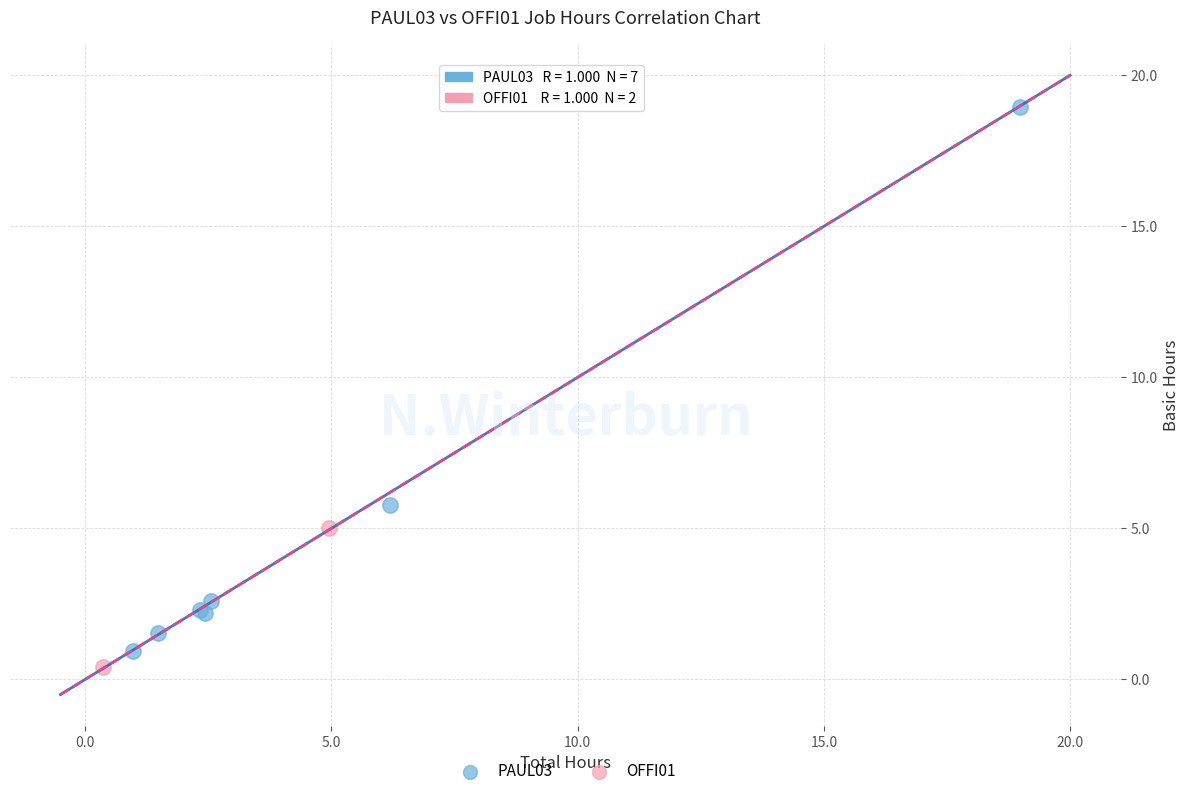

What are all the series names shown in the legend?

PAUL03, OFFI01